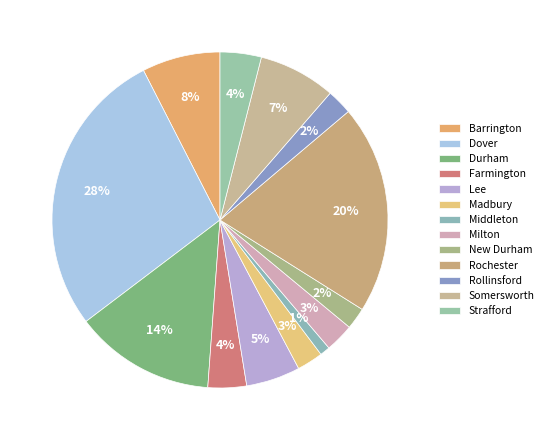

To the nearest percent, what is the difference between the largest and smallest slice percentages?

27%